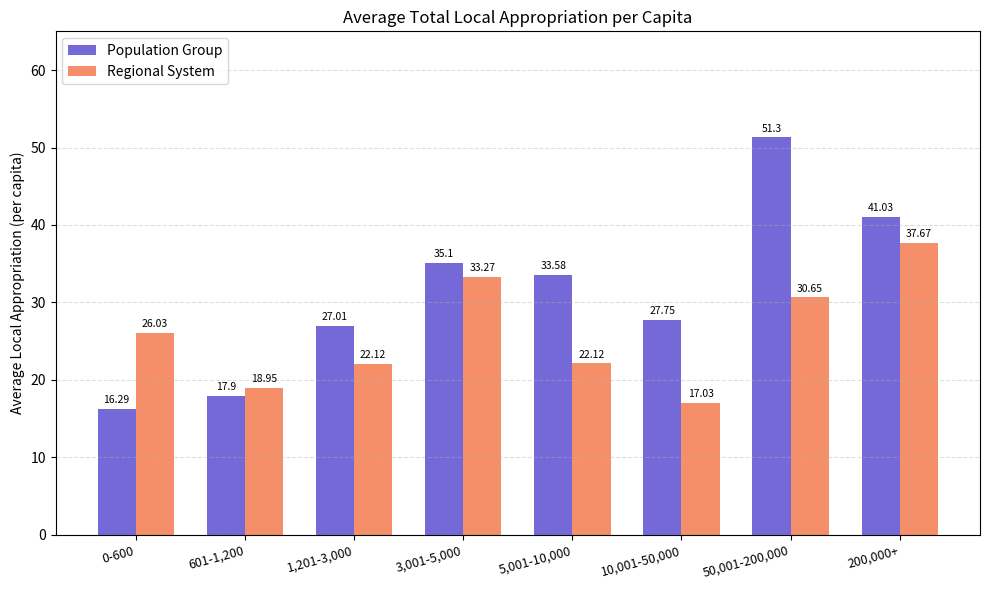

At which category is the sum across all series the highest?

50,001-200,000